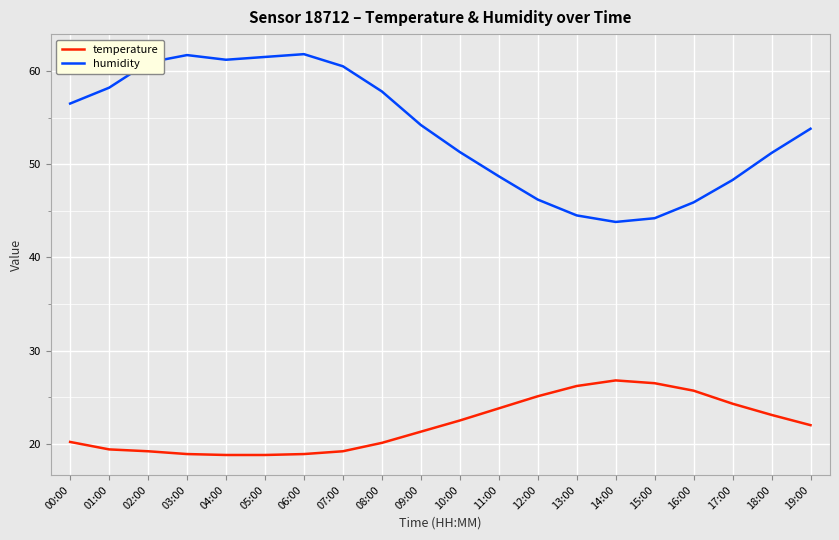

What is the difference between the maximum and minimum values in the temperature series?

8.0